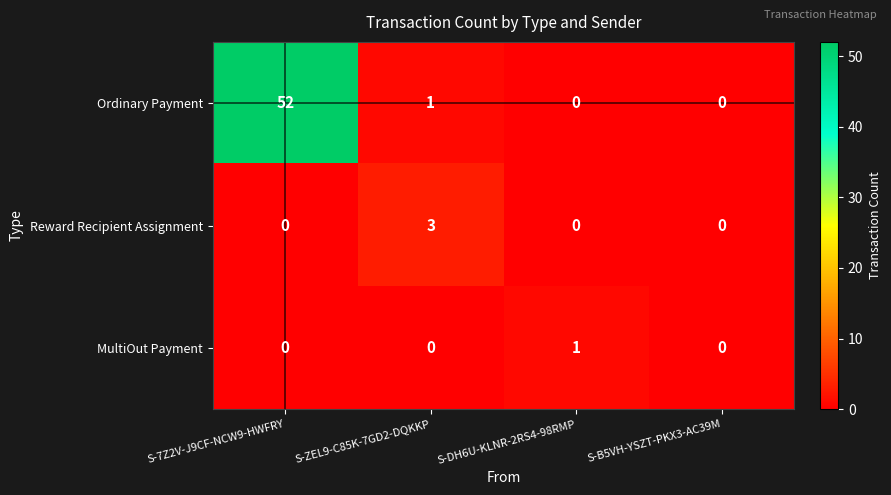

True or false: Reward Recipient Assignment has a value of 3 at S-ZEL9-C85K-7GD2-DQKKP.

True